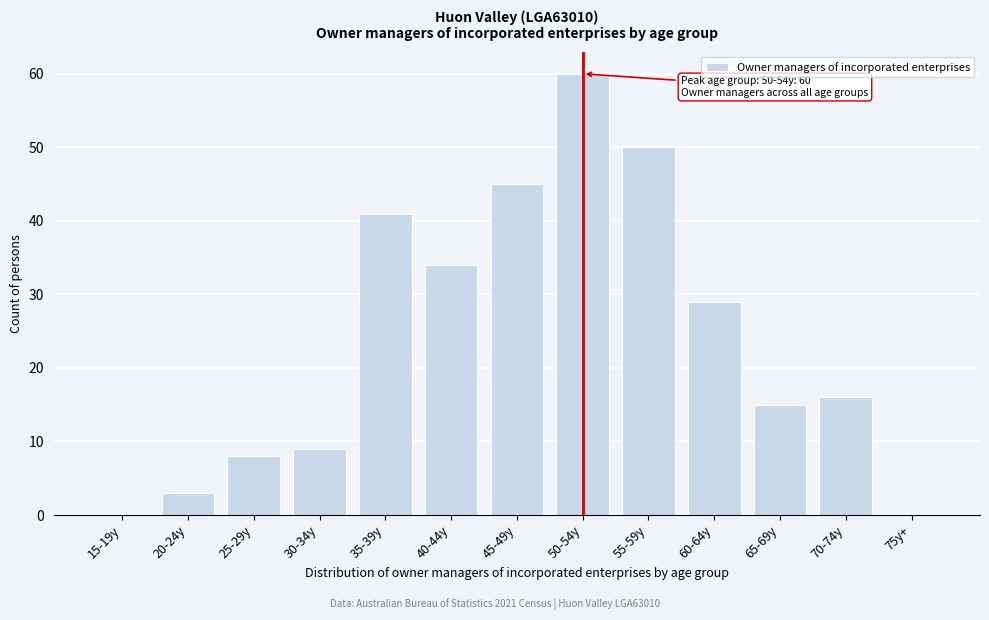

Reading left to right, list all the values displayed in this chart.

15-19y=0	20-24y=3	25-29y=8	30-34y=9	35-39y=41	40-44y=34	45-49y=45	50-54y=60	55-59y=50	60-64y=29	65-69y=15	70-74y=16	75y+=0